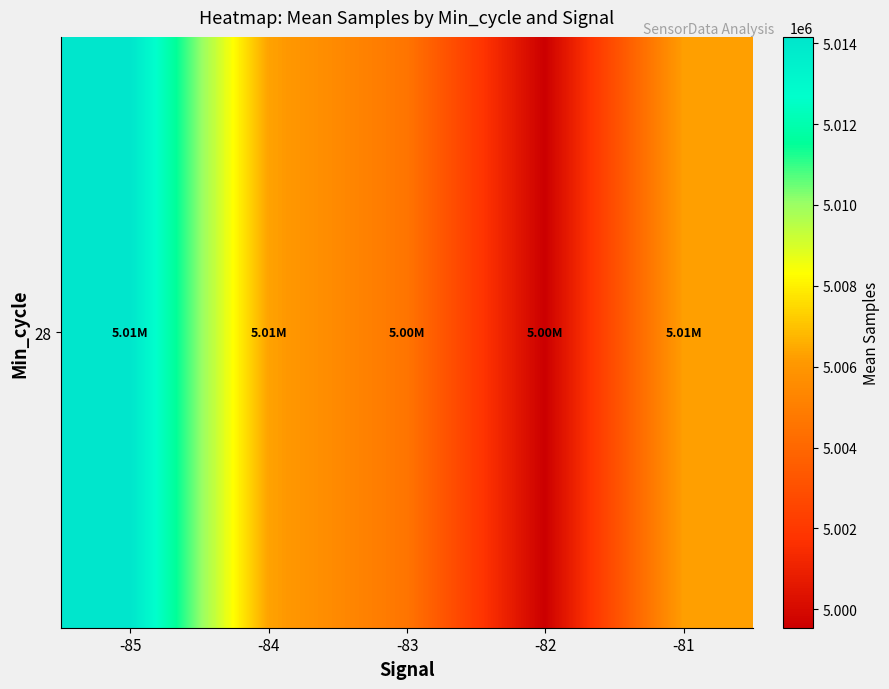

Reading left to right, extract all data points from this chart.

-85=5014157.0	-84=5006348.0	-83=5004596.8	-82=4999545.3	-81=5006262.4